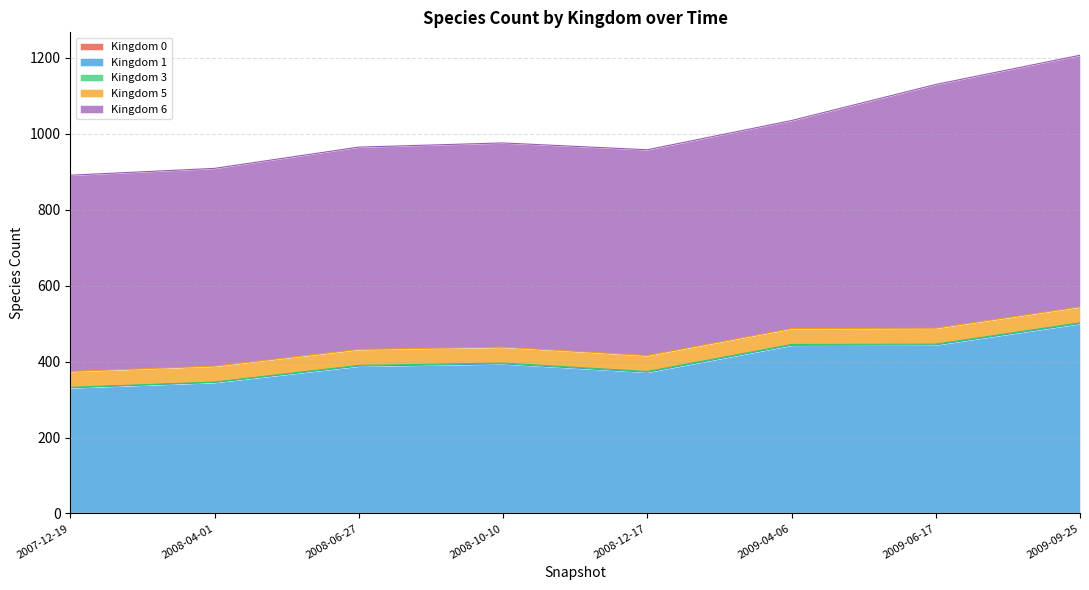

Between 2008-06-27 and 2009-04-06, which series saw the biggest shift?

1